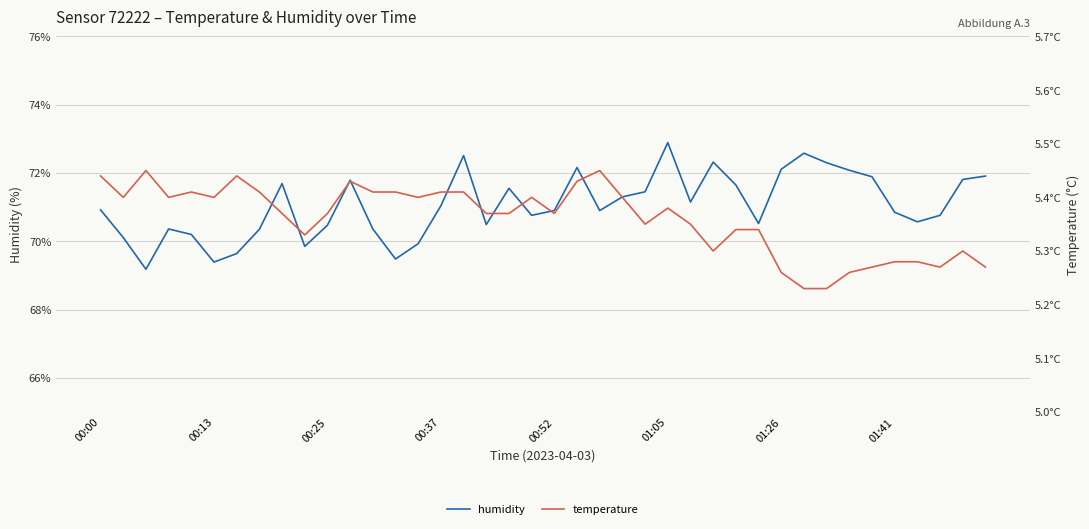

True or false: temperature and humidity cross at least once.

False